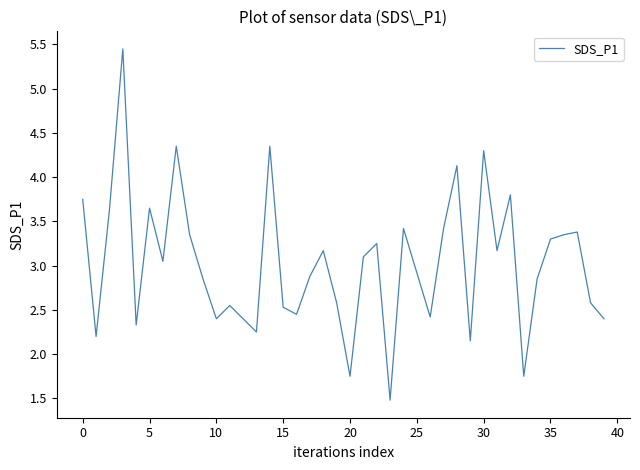

What is the smallest value displayed?

1.5